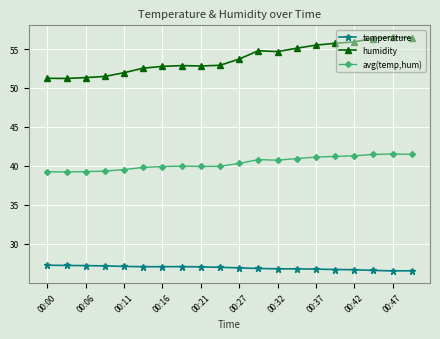

Rank the series by their maximum value, from highest to lowest.

humidity, avg(temp,hum), temperature